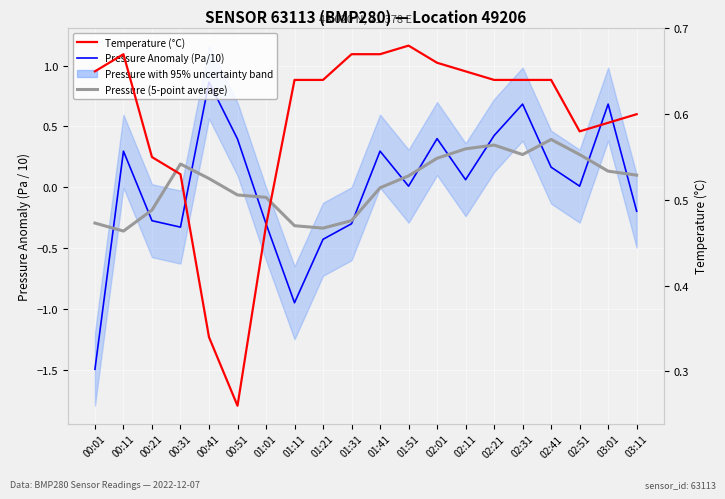

At which label is Pressure Anomaly with 95% uncertainty closest to 0?

01:51